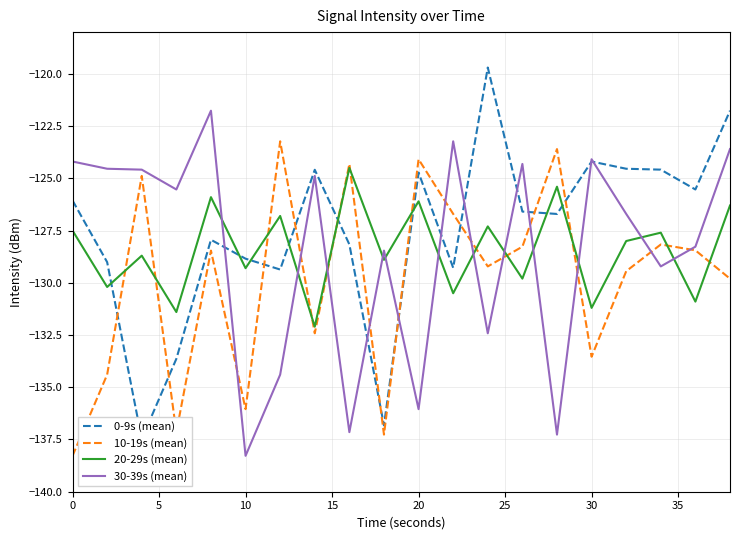

How many lines are shown in the chart?

4